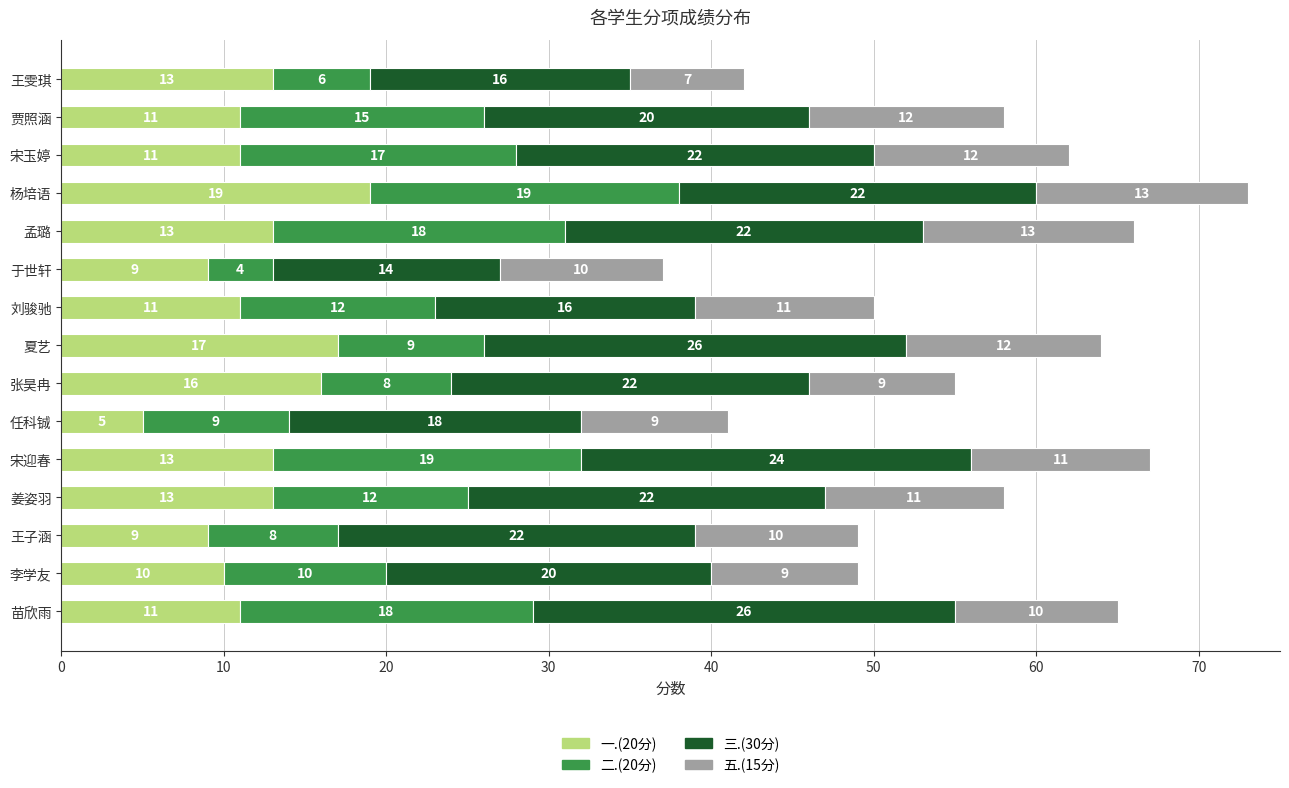

What is the highest value of the 一.(20分) series?

19